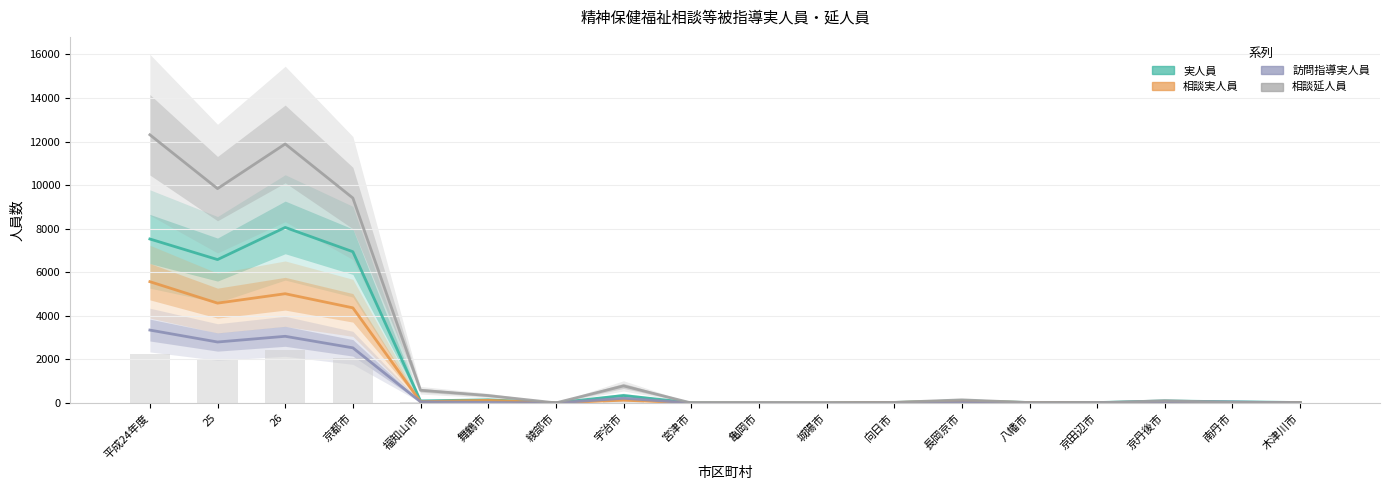

Where does the 実人員 series first go above 95?

平成24年度